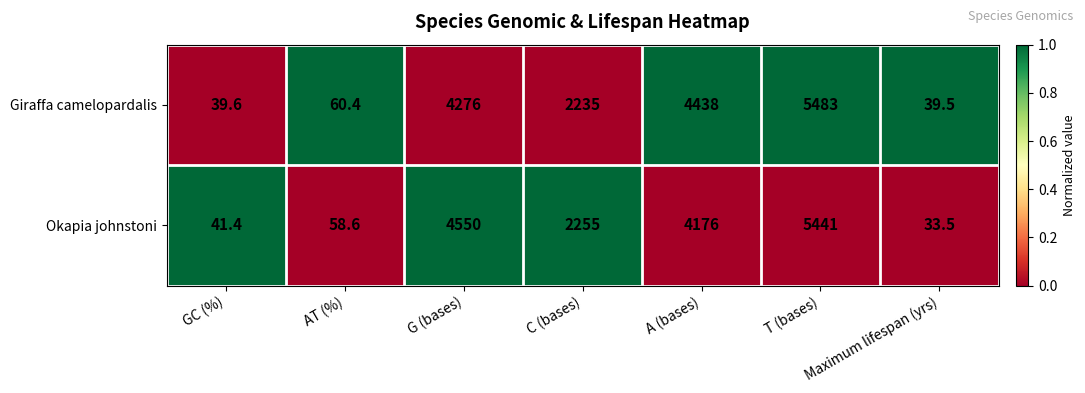

True or false: Okapia johnstoni has a value of 19.8 at GC (%).

False